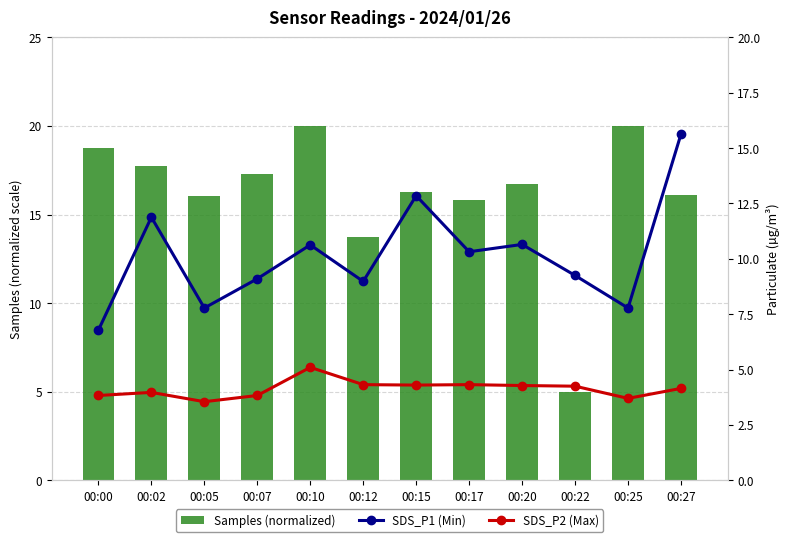

At which label is SDS_P1 (Min) closest to 11?

00:20